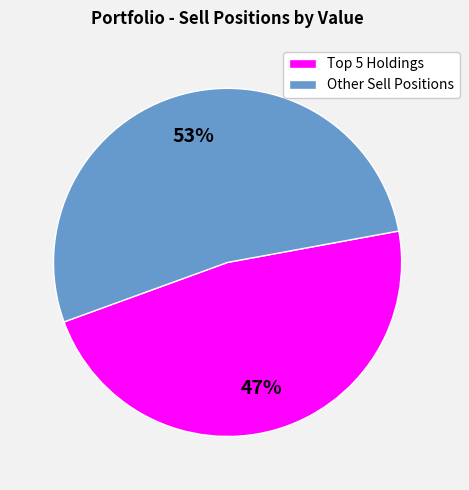

Rank the categories by value from highest to lowest.

Other Sell Positions, Top 5 Holdings